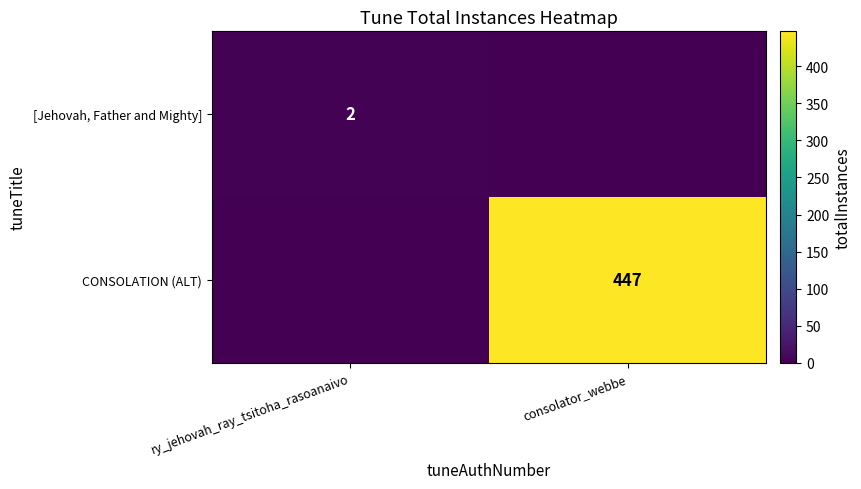

The [Jehovah, Father and Mighty] series shows 1 at ry_jehovah_ray_tsitoha_rasoanaivo. True or false?

False